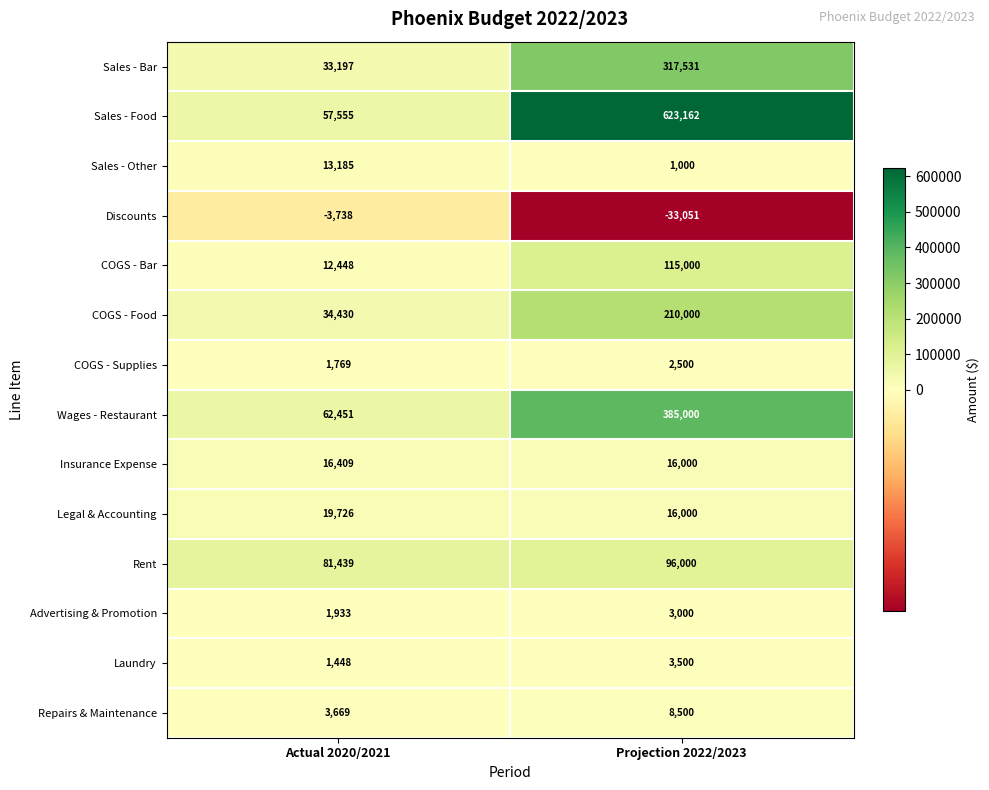

Which series changed the most between Actual 2020/2021 and Projection 2022/2023?

Sales - Food